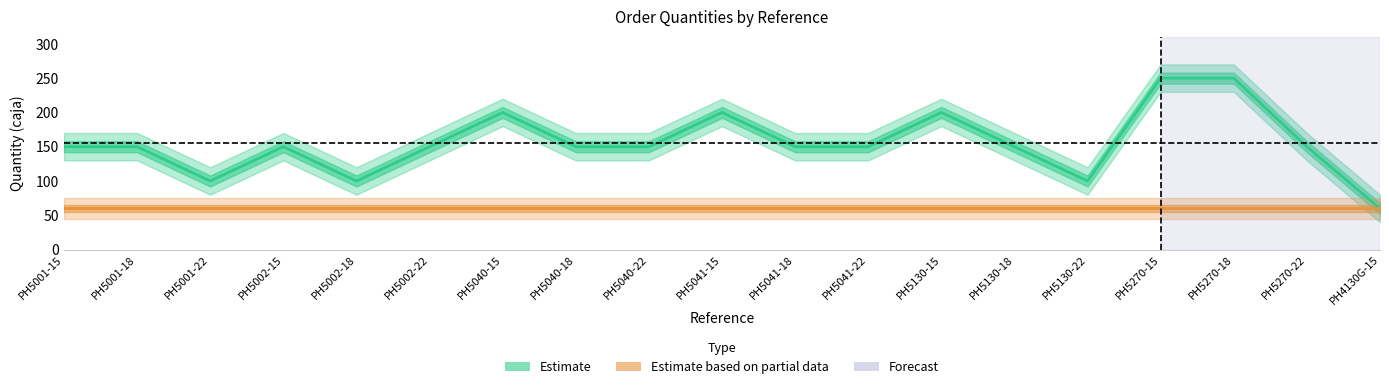

What position from the left is PH5040-22?

9